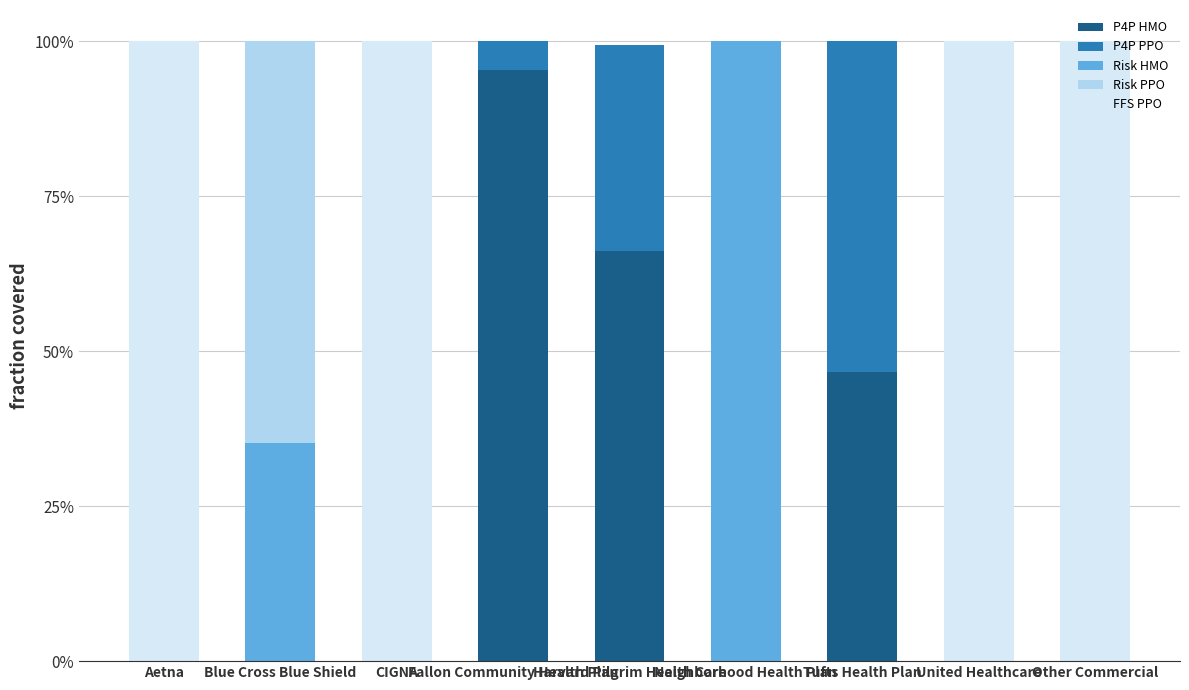

At how many categories does at least one series exceed 0?

9